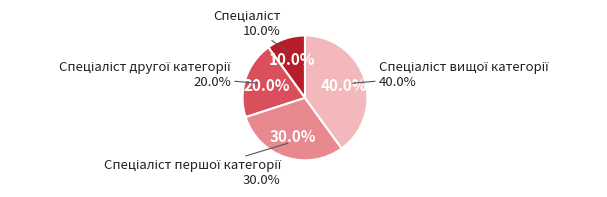

What is the ratio of the value at Спеціаліст другої категорії to the value at Спеціаліст вищої категорії?

0.5